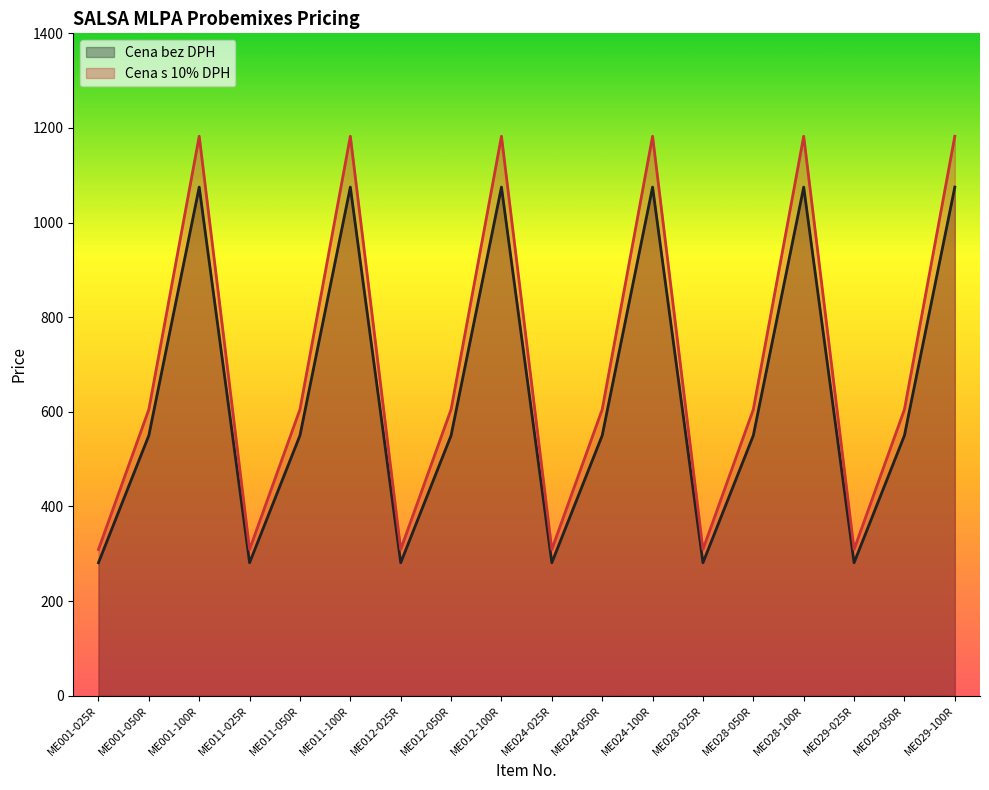

The value of Cena bez DPH at ME024-050R is 743.4. True or false?

False